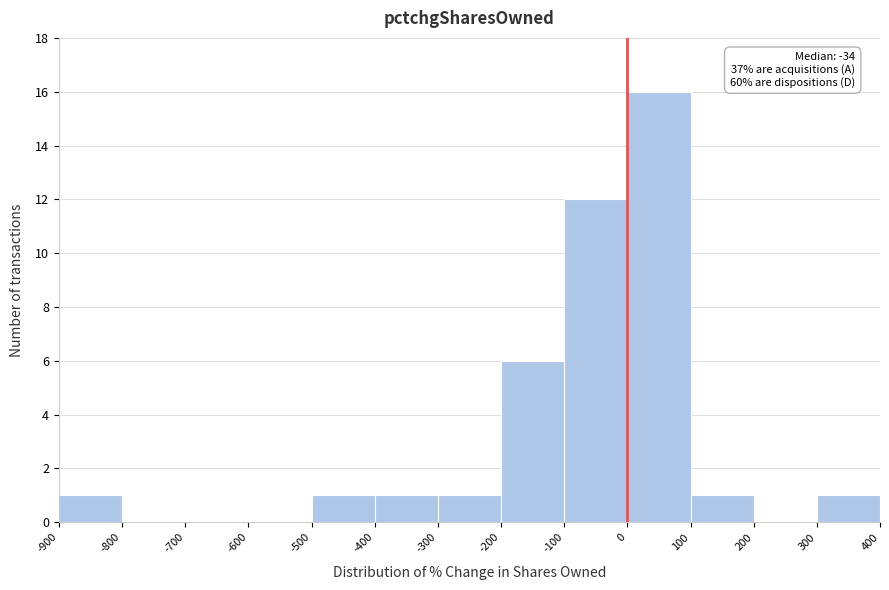

Over which range of the x-axis is the bar tallest?

0 to 100